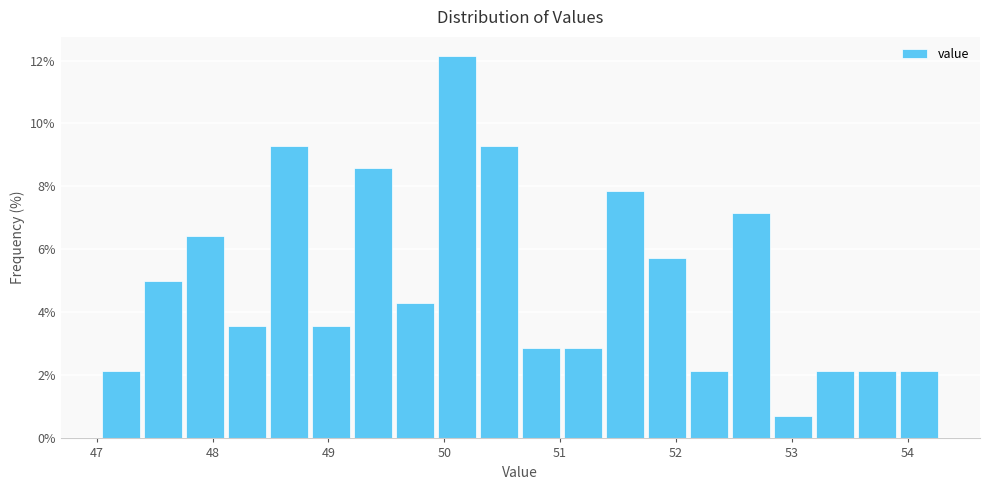

Read against the x-axis, roughly where is the centre of the tallest bar?

50.1